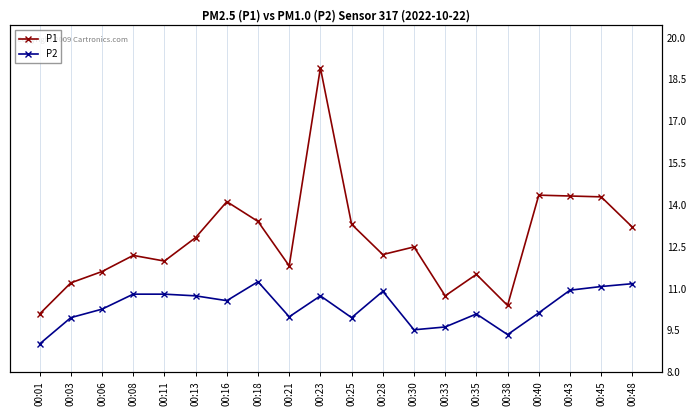

Reading left to right, extract all data points from this chart.

P1: 00:01=10.2	00:03=11.3	00:06=11.7	00:08=12.3	00:11=12.1	00:13=12.9	00:16=14.2	00:18=13.5	00:21=11.9	00:23=18.9	00:25=13.4	00:28=12.3	00:30=12.6	00:33=10.9	00:35=11.6	00:38=10.5	00:40=14.4	00:43=14.4	00:45=14.4	00:48=13.3
P2: 00:01=9.2	00:03=10.1	00:06=10.4	00:08=10.9	00:11=10.9	00:13=10.9	00:16=10.7	00:18=11.4	00:21=10.1	00:23=10.9	00:25=10.1	00:28=11.0	00:30=9.7	00:33=9.8	00:35=10.2	00:38=9.5	00:40=10.3	00:43=11.1	00:45=11.2	00:48=11.3